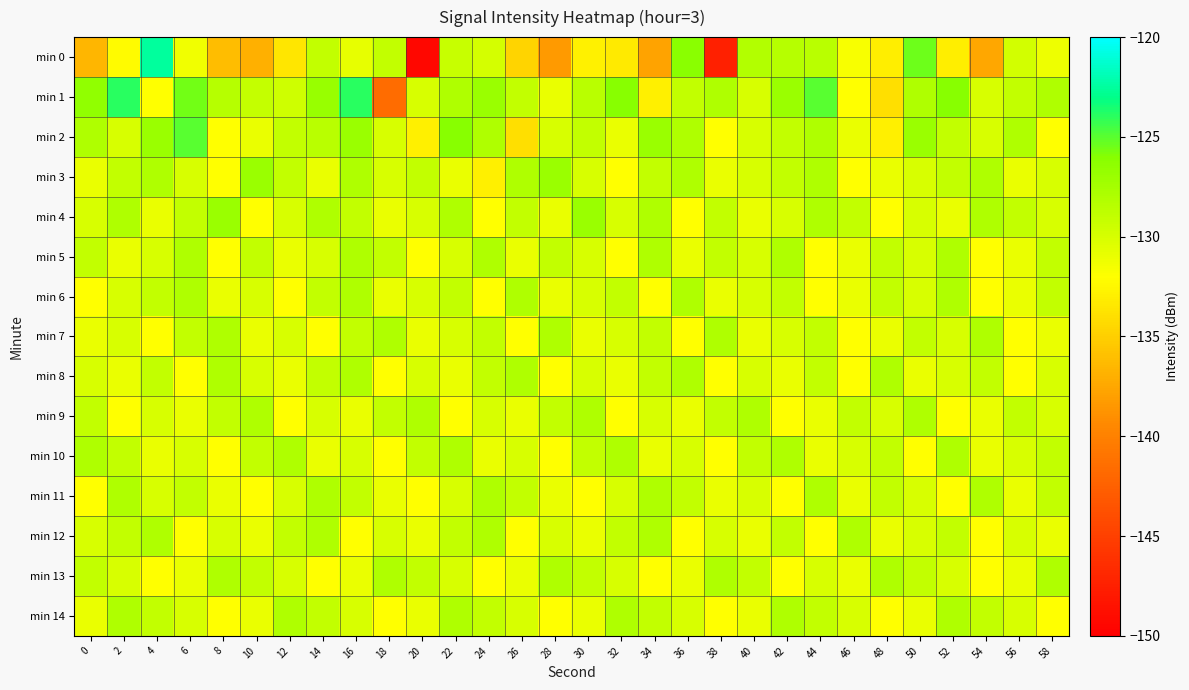

At 56, list the series in order from smallest to largest.

min 7, min 8, min 3, min 5, min 6, min 11, min 13, min 10, min 12, min 14, min 0, min 1, min 4, min 9, min 2